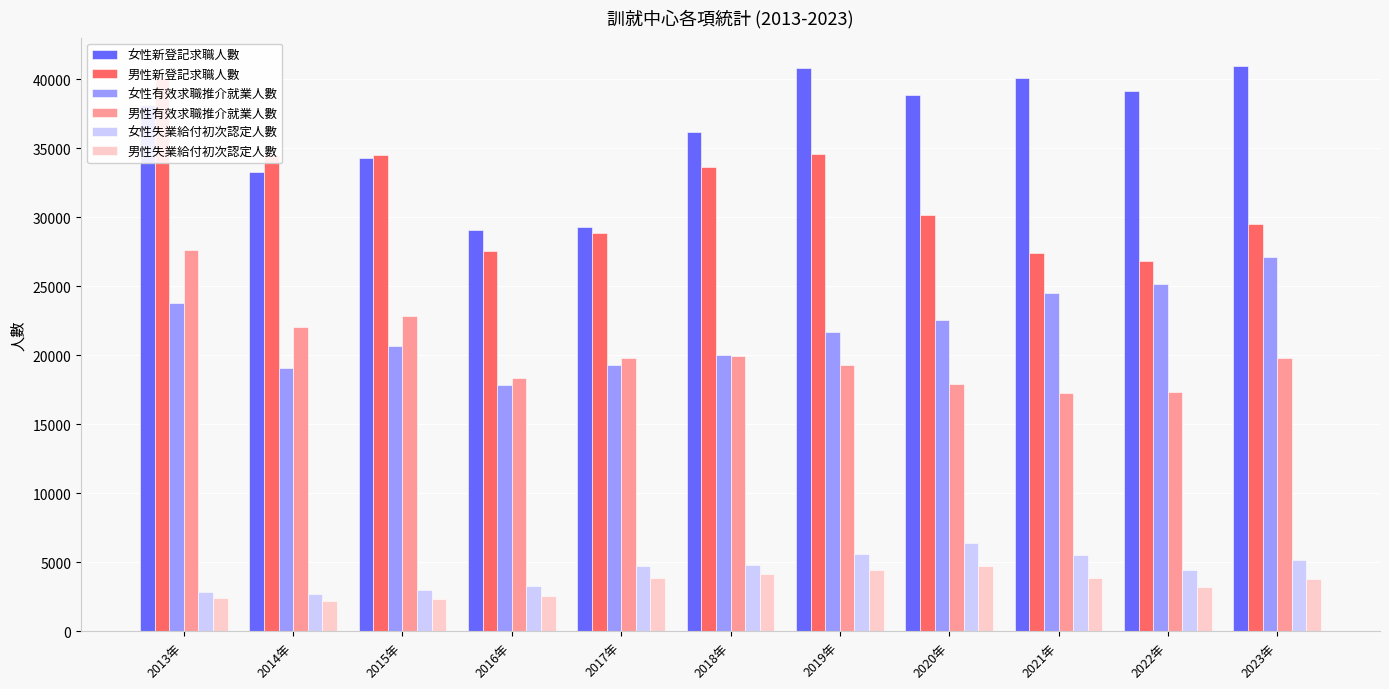

How many data points in 女性失業給付初次認定人數 are above 4769?

5